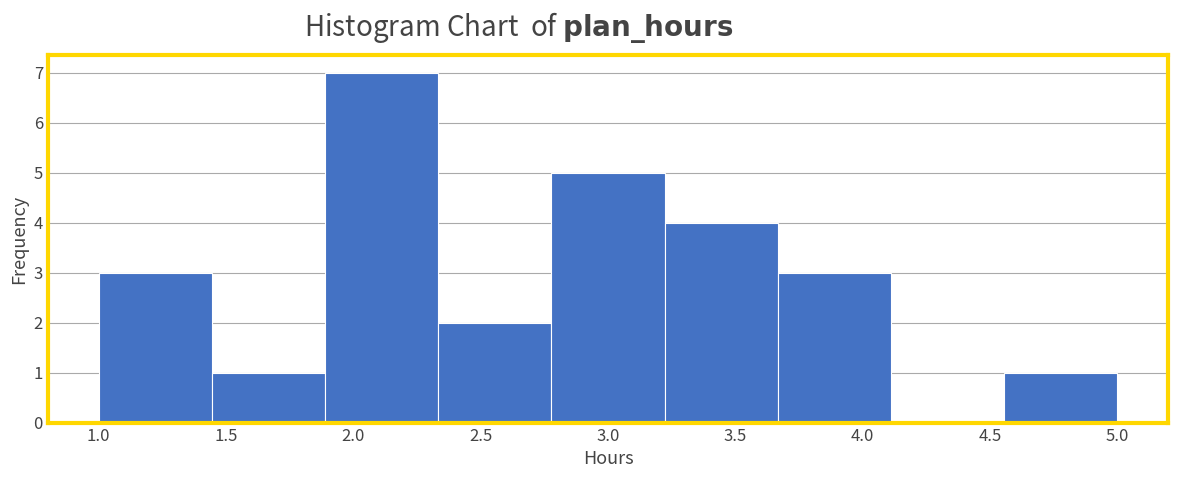

Reading left to right, transcribe this chart: for each bar, give the range it covers on the x-axis and its height. Neither the bar edges nor the heights are printed on the chart, so give them approximately, as read against the axes.

1.00 to 1.45: 3
1.45 to 1.90: 1
1.90 to 2.35: 7
2.35 to 2.80: 2
2.80 to 3.20: 5
3.20 to 3.65: 4
3.65 to 4.10: 3
4.10 to 4.55: 0
4.55 to 5.00: 1